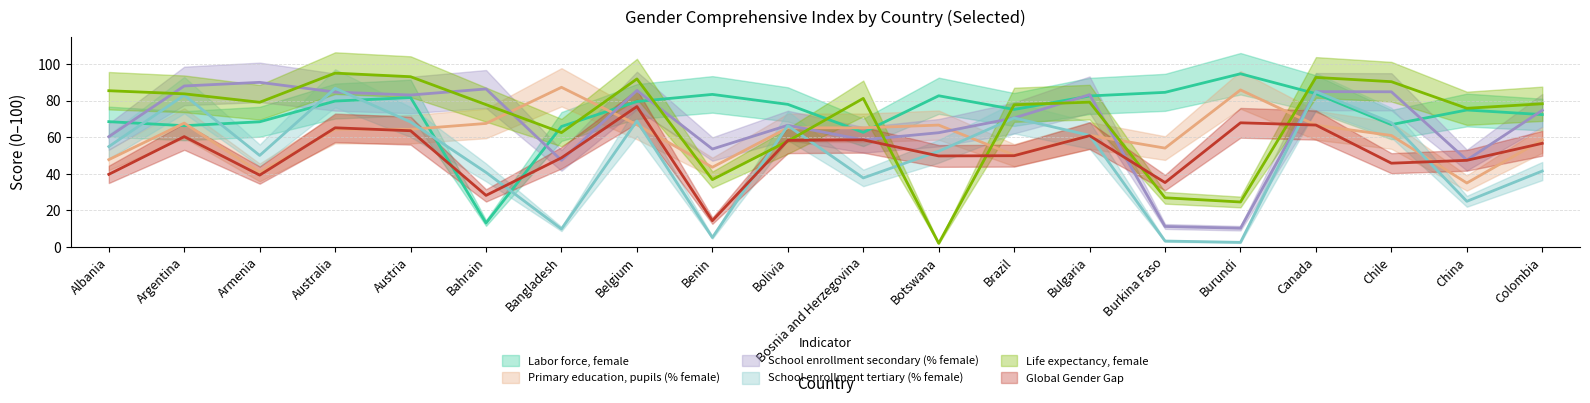

The value of School enrollment tertiary (% female) at Bolivia is 116.4. True or false?

False